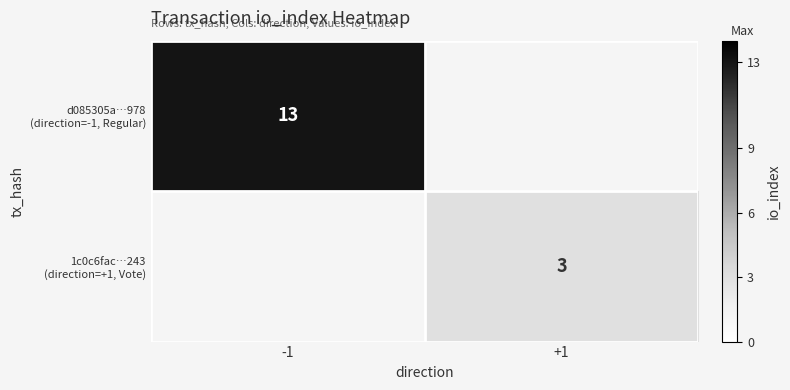

At which label does d085305a…978 (direction=-1, Regular) reach its peak?

-1